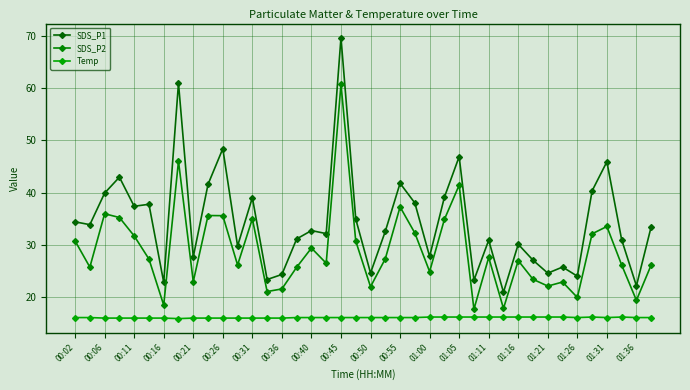

True or false: SDS_P2 and SDS_P1 intersect in this chart.

False